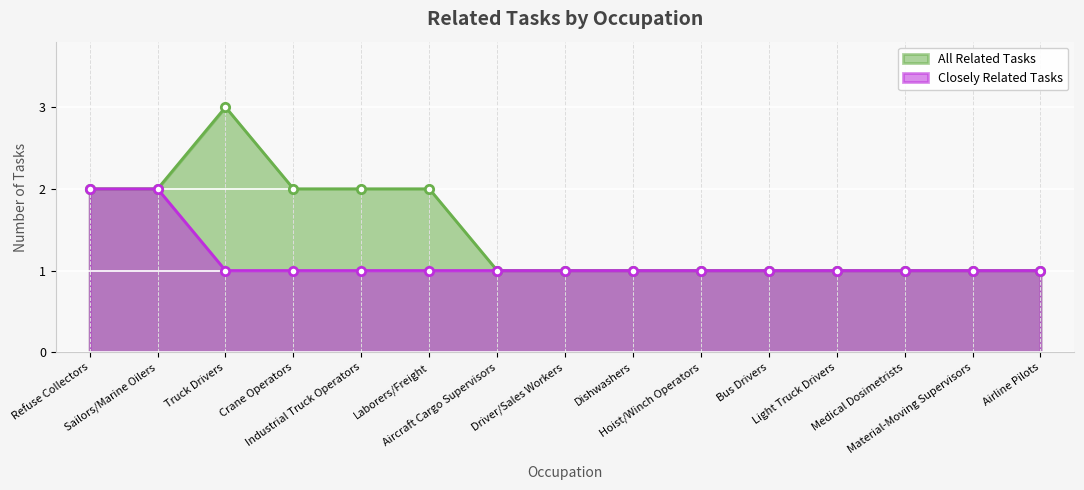

True or false: Closely Related Tasks and All Related Tasks intersect in this chart.

False